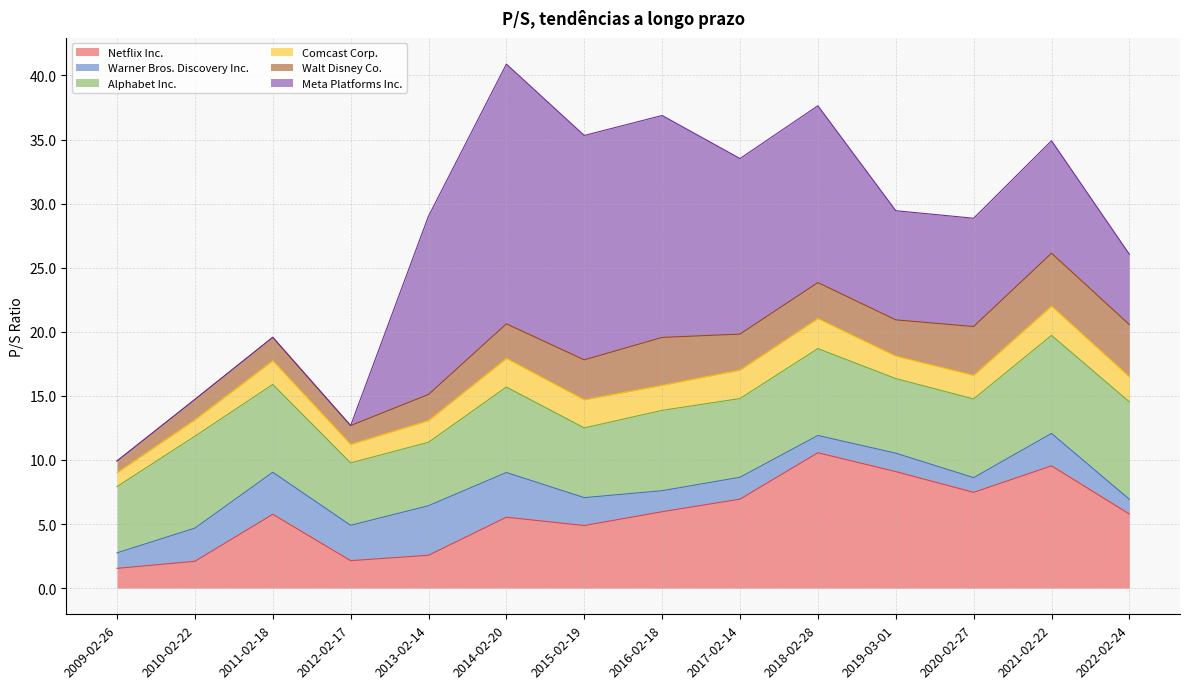

True or false: Warner Bros. Discovery Inc. and Alphabet Inc. intersect in this chart.

False